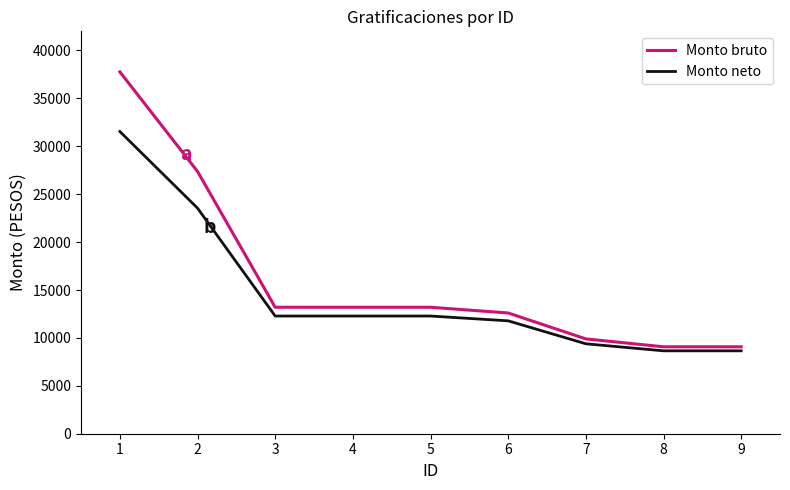

Which series changed the most between 4 and 6?

Monto bruto